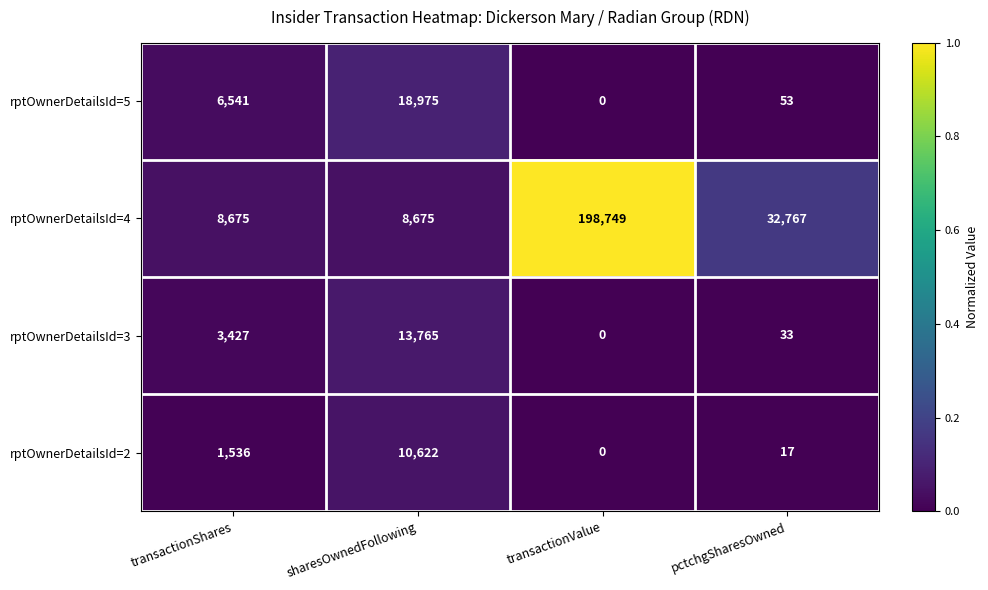

What value does the rptOwnerDetailsId=4 series have at sharesOwnedFollowing, to the nearest 50?

8700